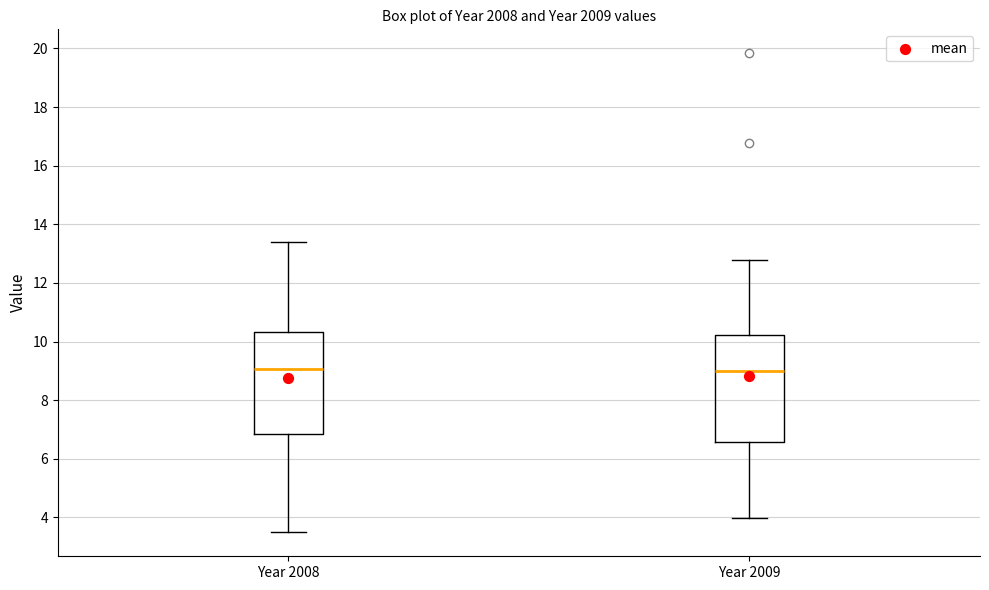

Where does the median line of the box for Year 2009 sit on the y-axis? The values are not printed on the chart, so give them approximately, as read against the axis.

9.0